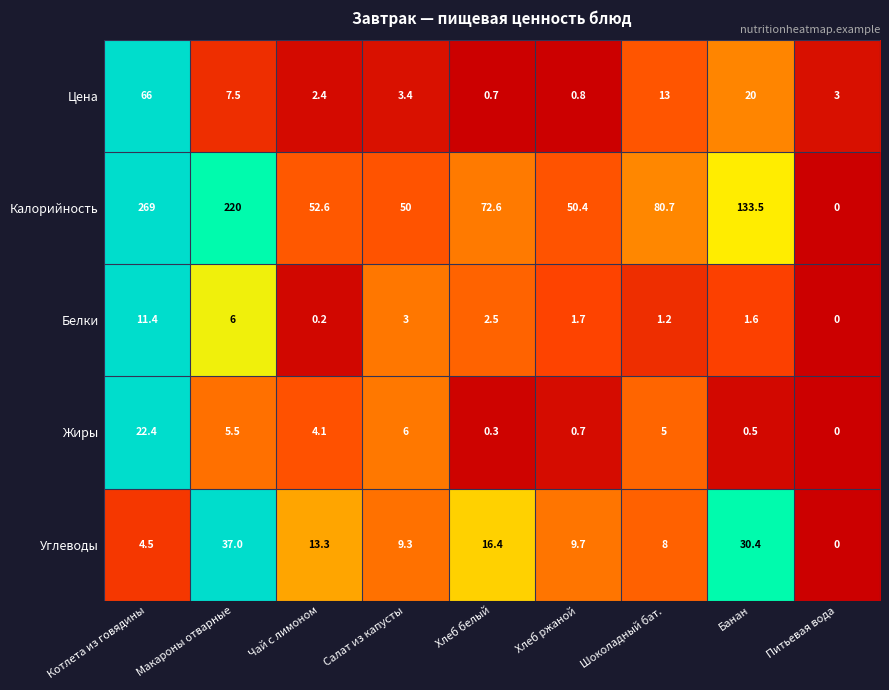

Which series has the largest range (max minus min)?

Калорийность